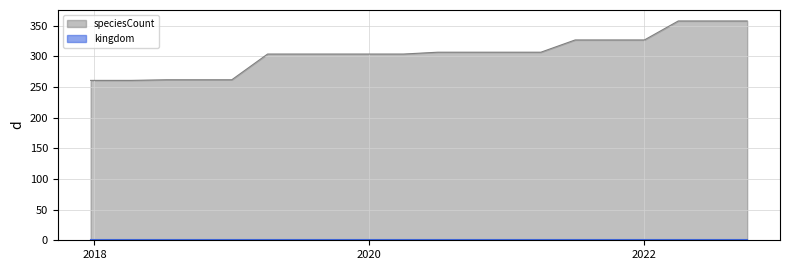

The chart shows a value of 358 at 2022-10-01. True or false?

True